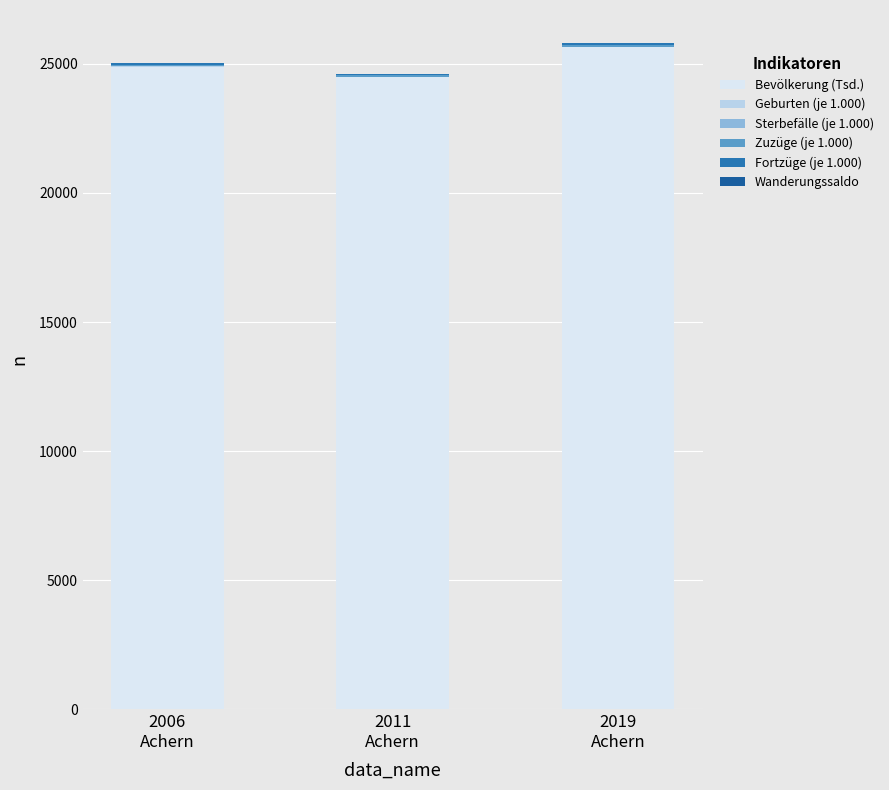

Does the chart contain stacked bars?

Yes